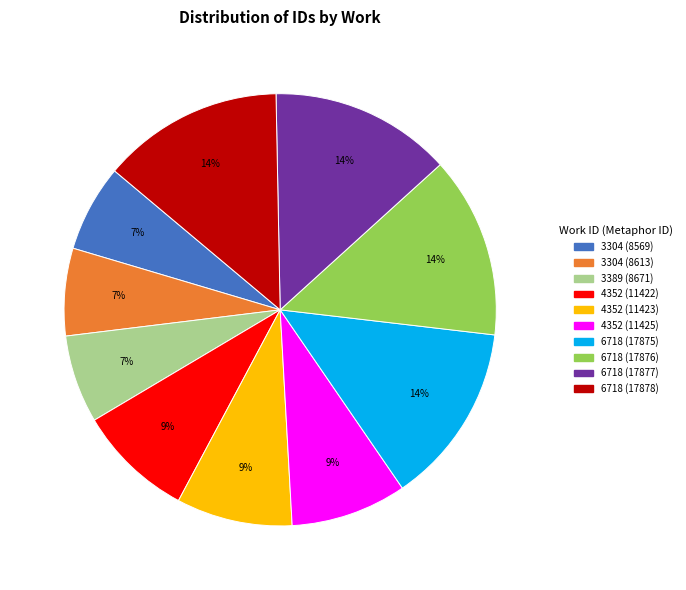

Is the sum of 4352 (11423) and 3304 (8613) greater than half?

No